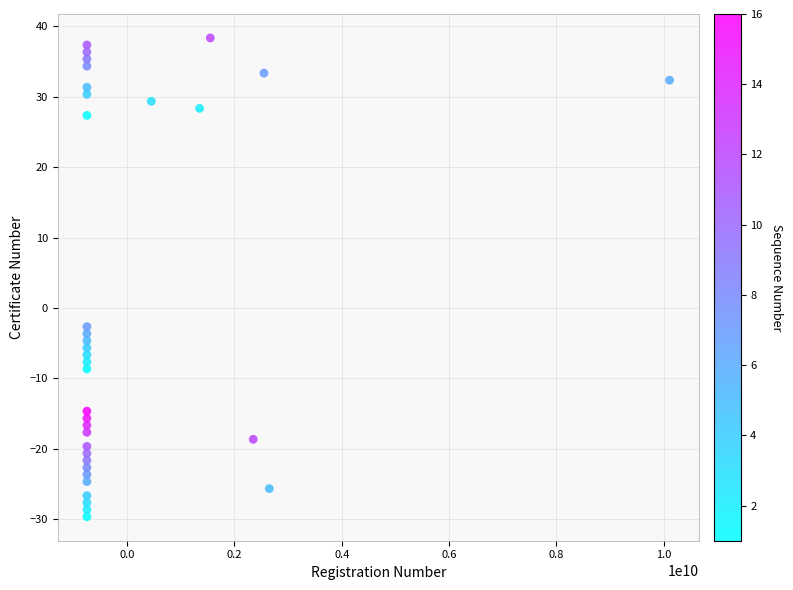

What Y value in the scatter plot is closest to 4?

-2.7